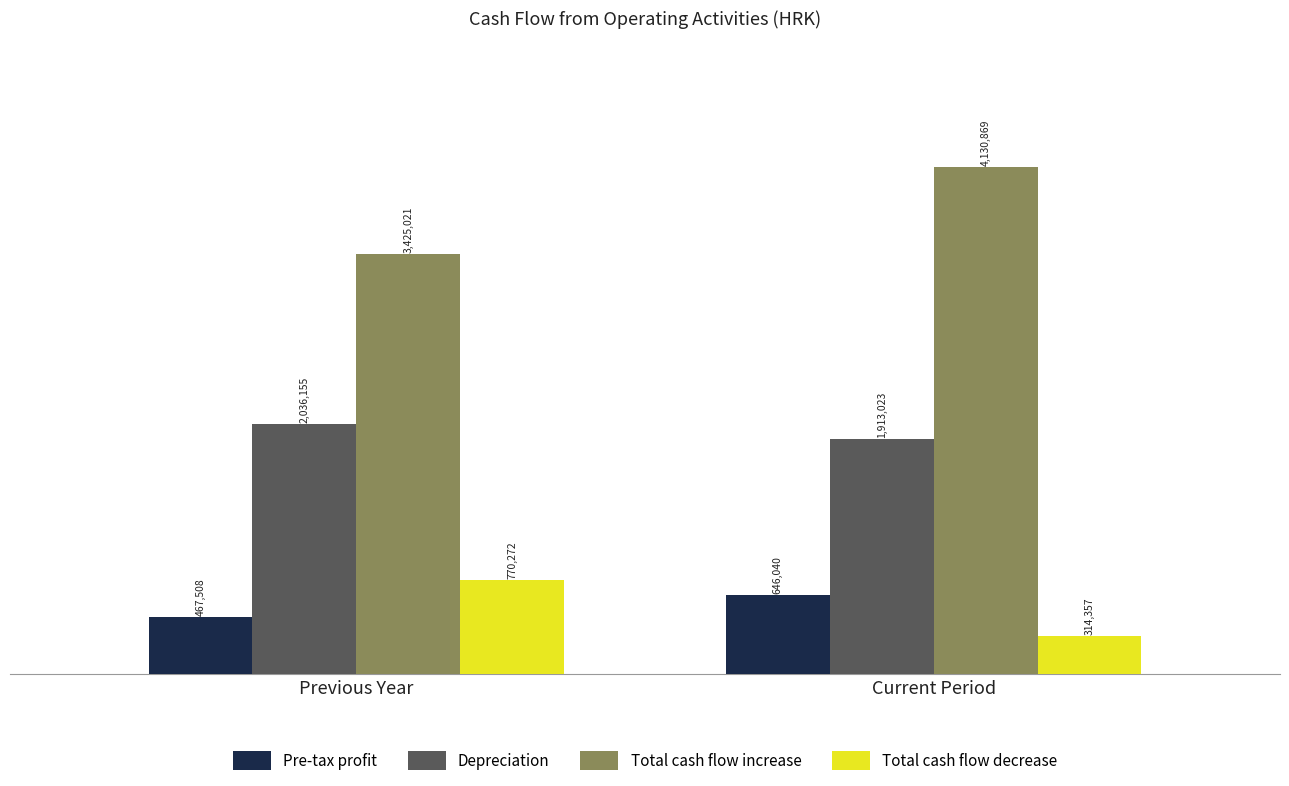

Is it true that Total cash flow increase equals 4130869 at Current Period?

True